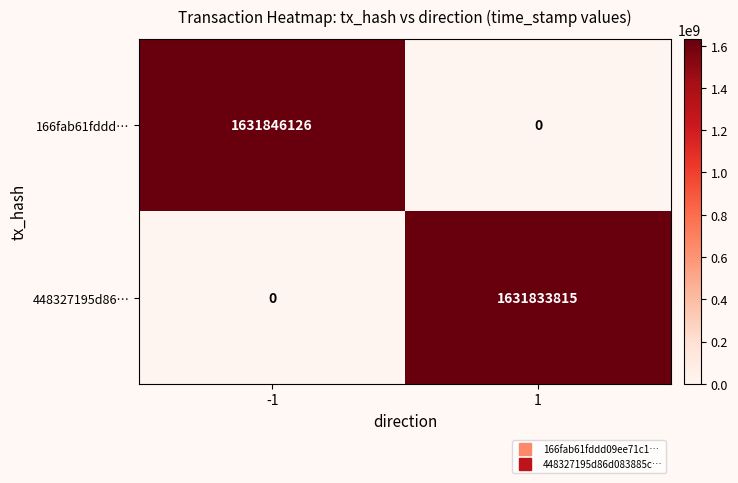

Reading left to right, extract all data points from this chart.

166fab61fddd…: -1=1631846126	1=0
448327195d86…: -1=0	1=1631833815